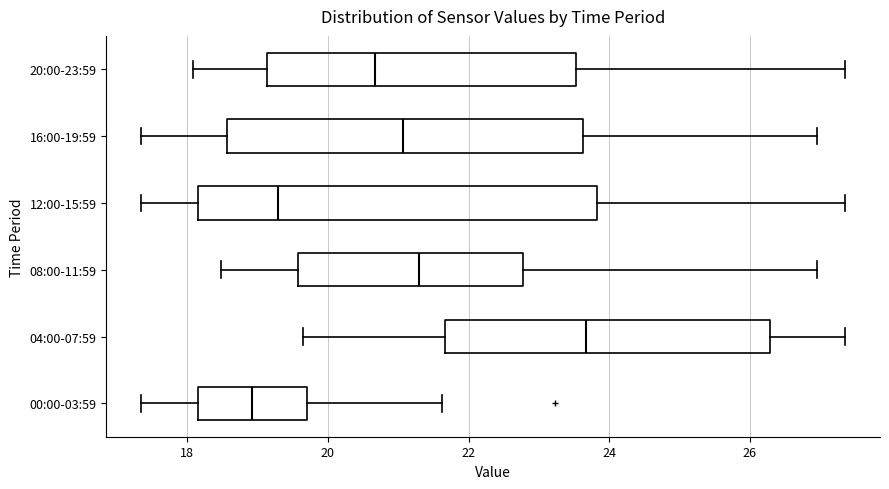

Reading bottom to top, read every box against the x-axis: the position of its median line, the range the box covers, and the ends of its whiskers. The values are not printed on the chart, so give them approximately, as read against the axis.

00:00-03:59: median 19.0, box 18.2 to 19.8, whiskers 17.4 to 21.6
04:00-07:59: median 23.6, box 21.6 to 26.2, whiskers 19.6 to 27.4
08:00-11:59: median 21.4, box 19.6 to 22.8, whiskers 18.4 to 27.0
12:00-15:59: median 19.2, box 18.2 to 23.8, whiskers 17.4 to 27.4
16:00-19:59: median 21.0, box 18.6 to 23.6, whiskers 17.4 to 27.0
20:00-23:59: median 20.6, box 19.2 to 23.6, whiskers 18.0 to 27.4